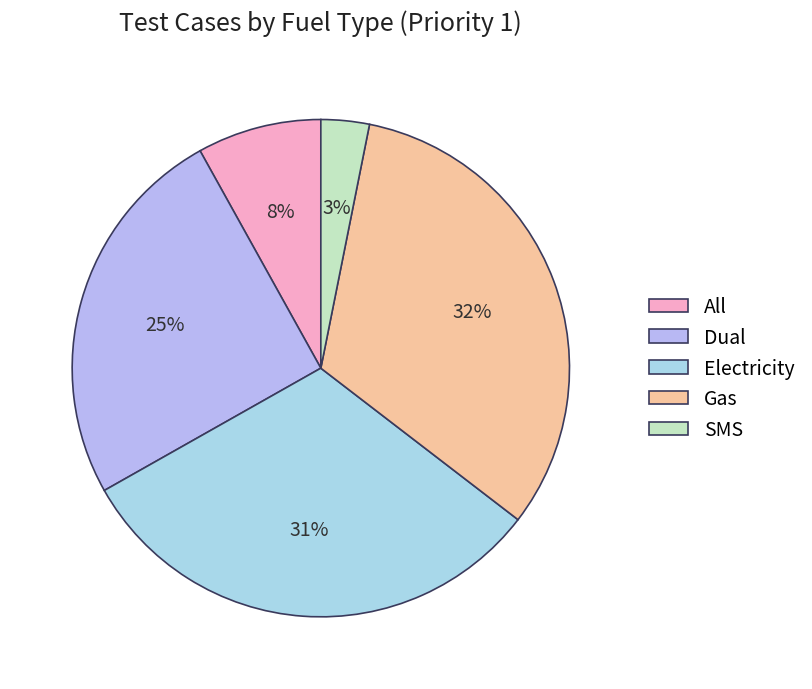

How many segments does this pie chart have?

5